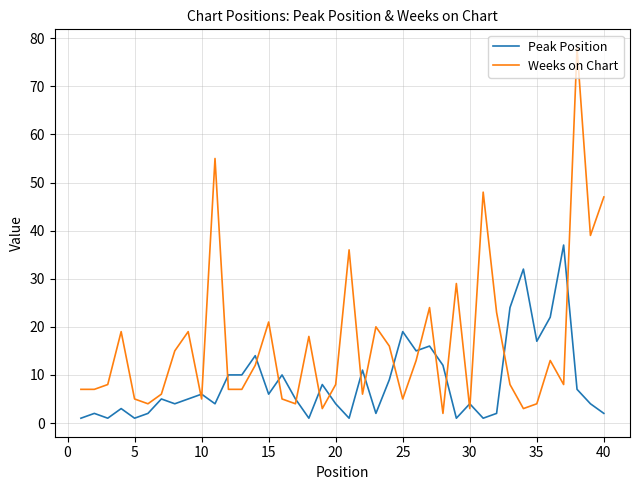

What is the lowest value of the Peak Position series?

1